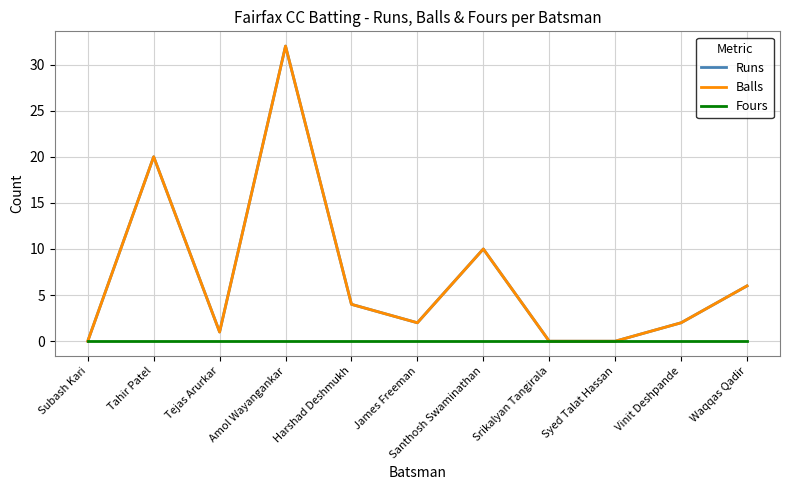

How many interior local peaks does the Runs series have?

3